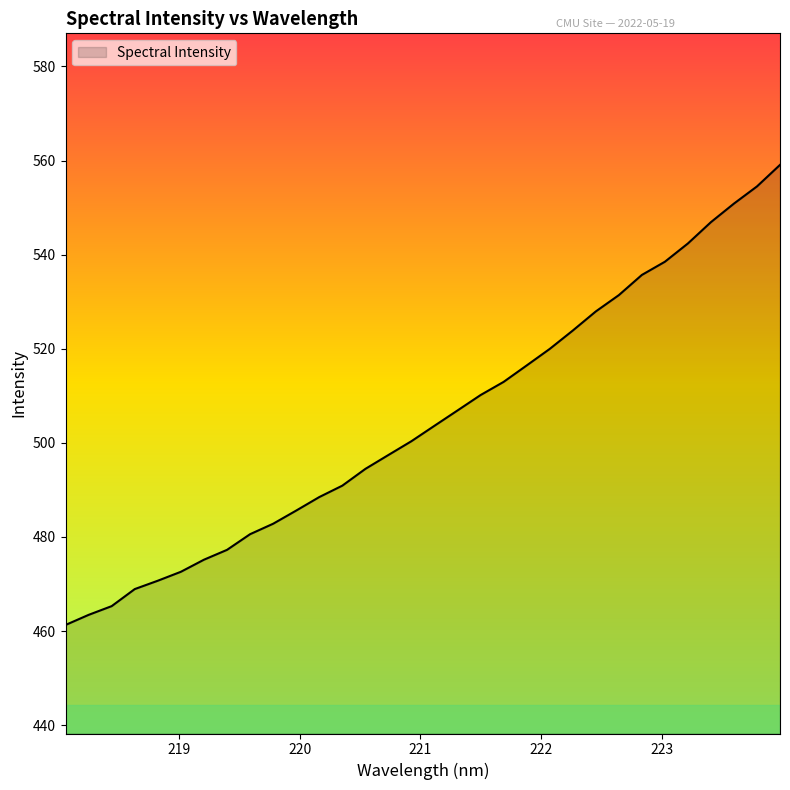

What is the greatest value displayed?

559.1